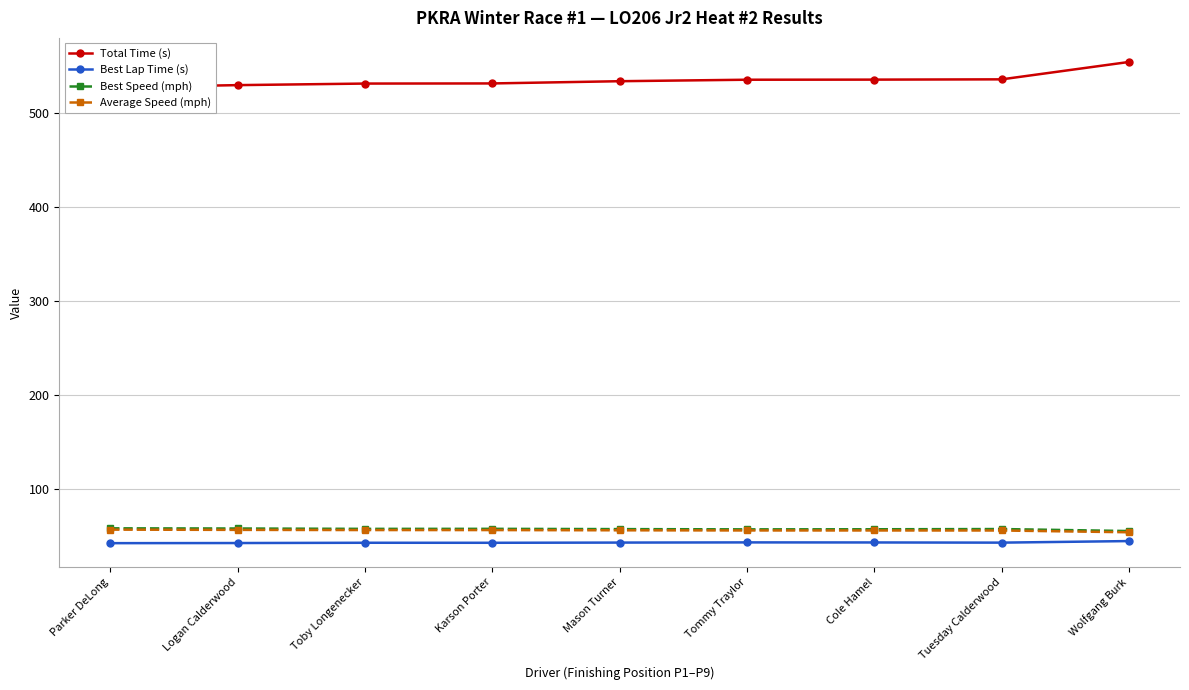

True or false: Total Time (s) has a value of 535.8 at Tommy Traylor.

True